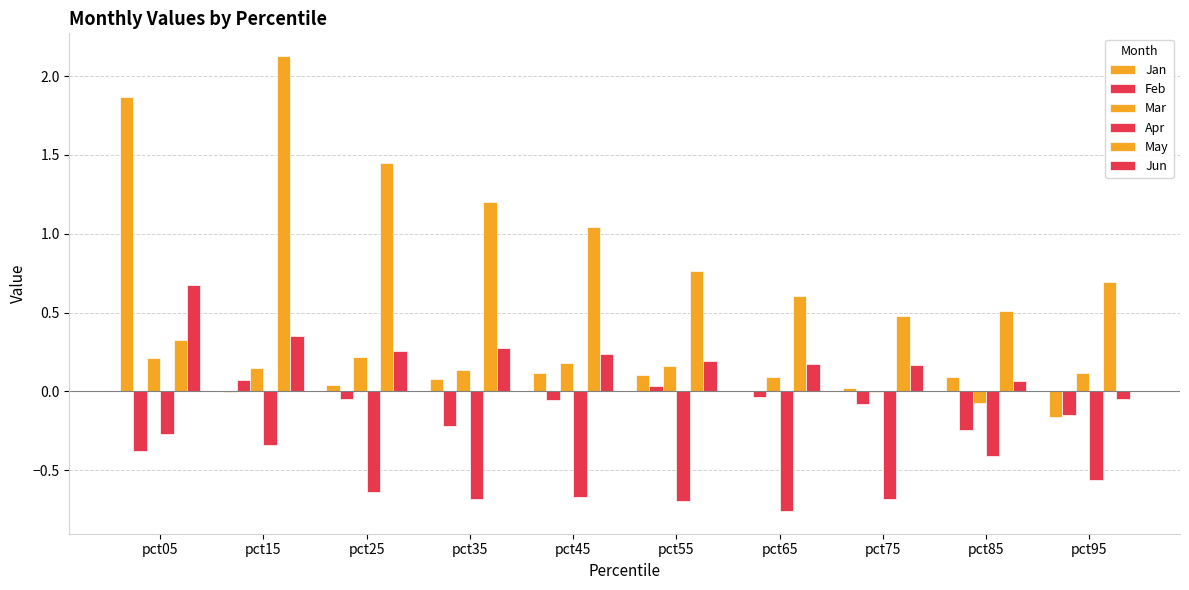

Does the chart contain stacked bars?

No